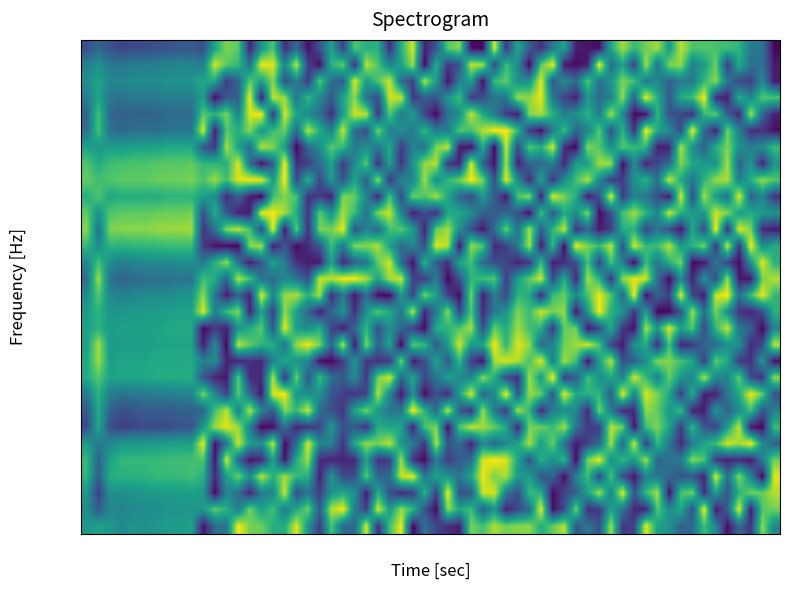

At how many categories does at least one series exceed -117?

18